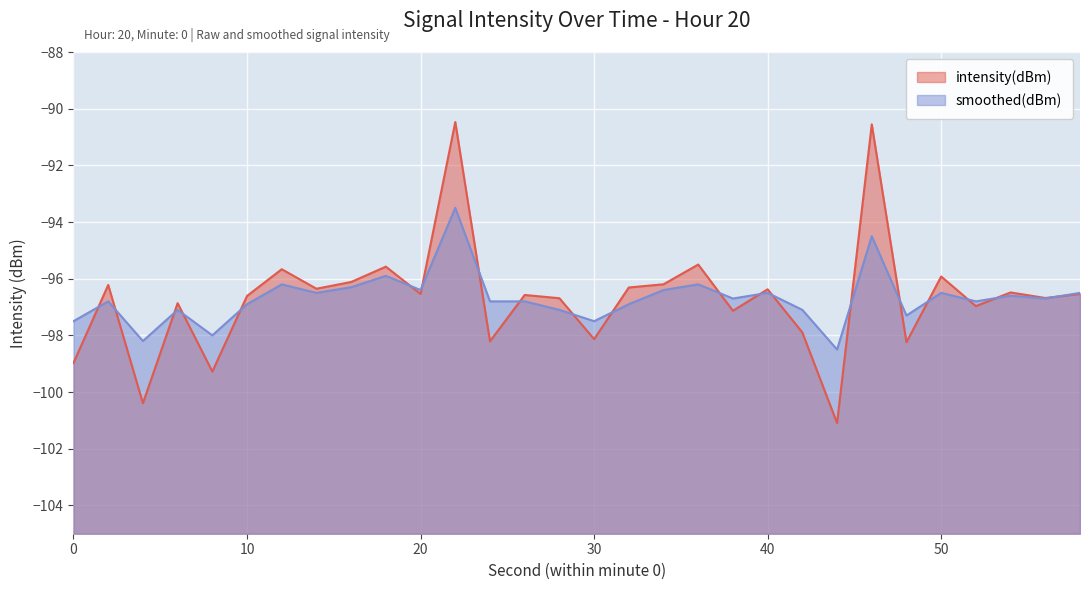

Is the value of smoothed(dBm) at 48 greater than the value of intensity(dBm) at 44?

Yes